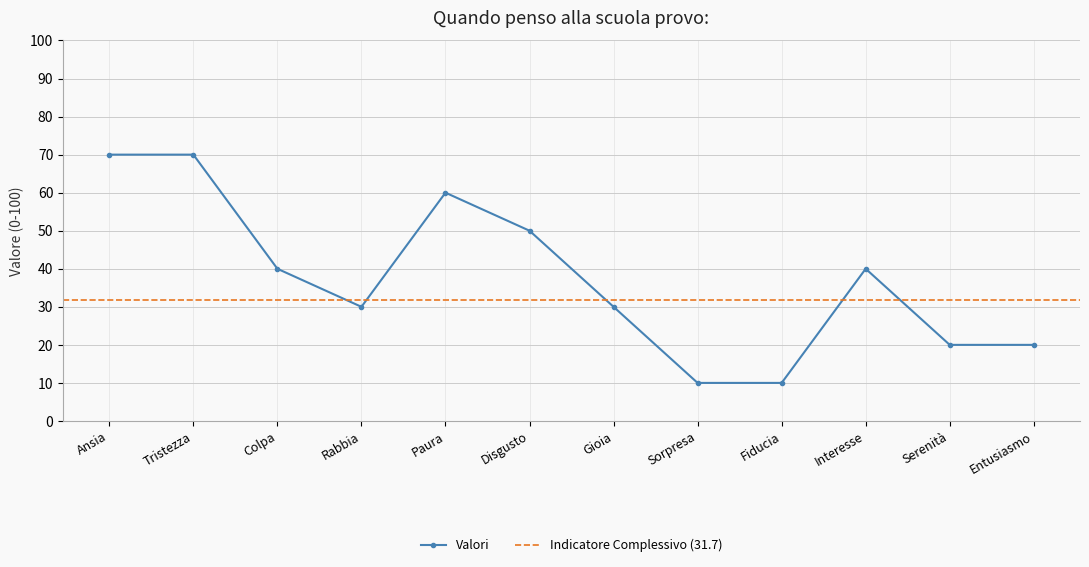

What is the change in value from Sorpresa to Serenità?

+10